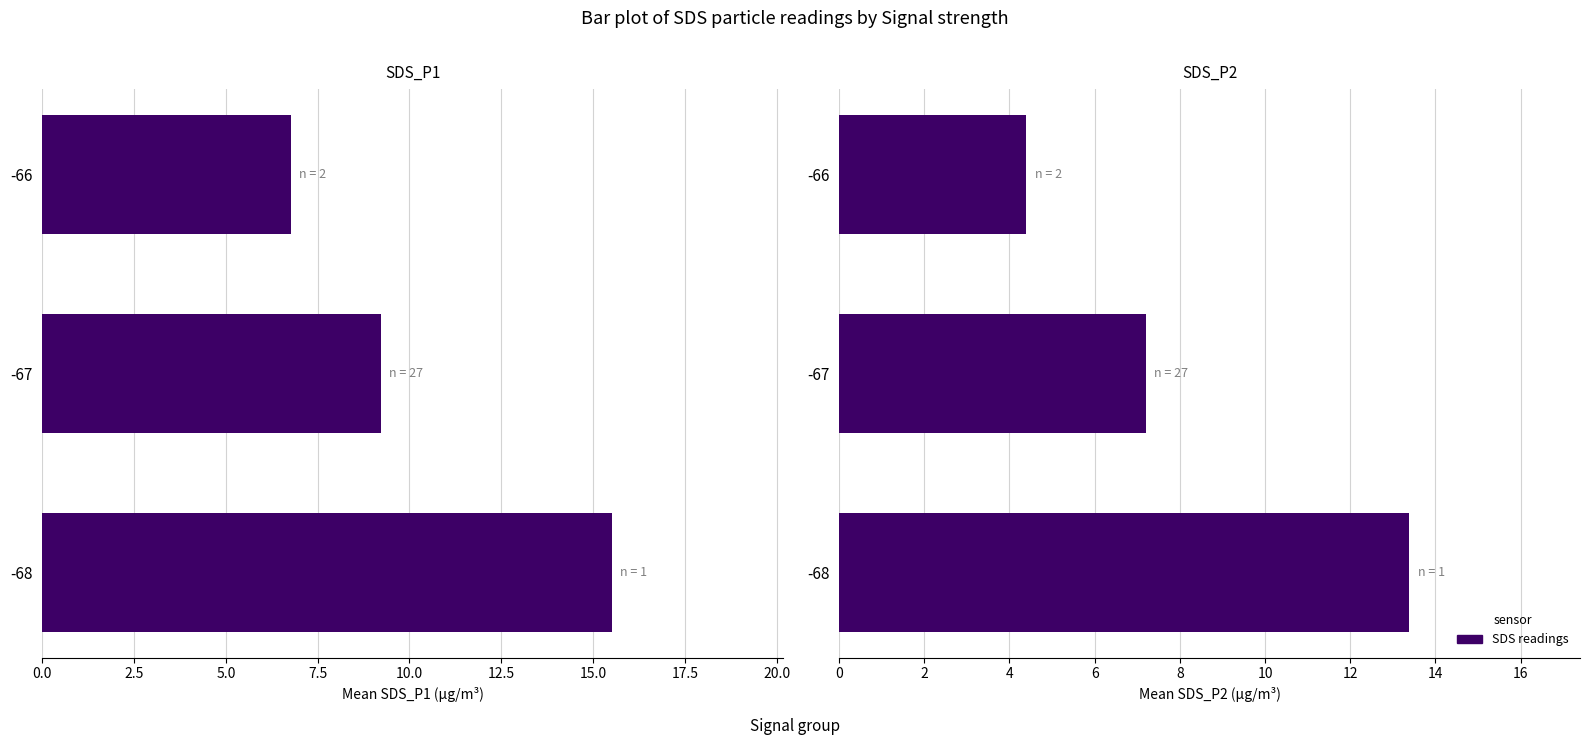

At how many categories does at least one series exceed 8?

2